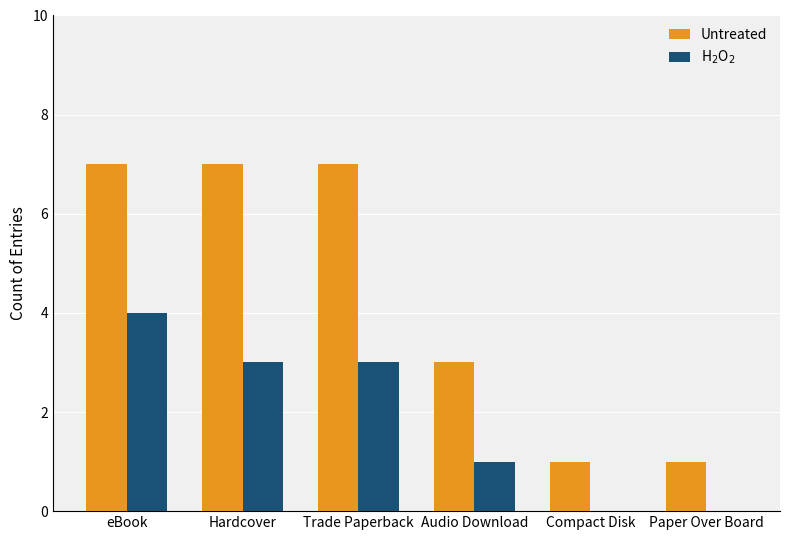

Which series changed the most between Trade Paperback and Audio Download?

Untreated